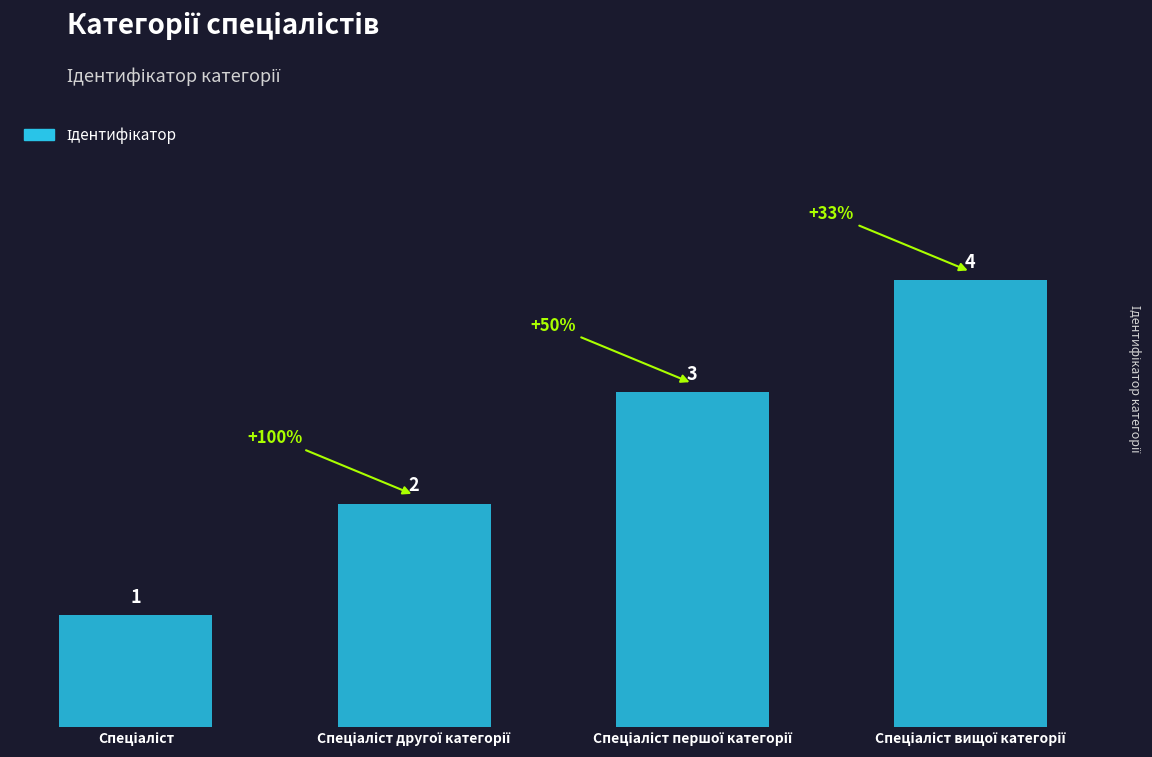

What is the maximum value shown in the chart?

4